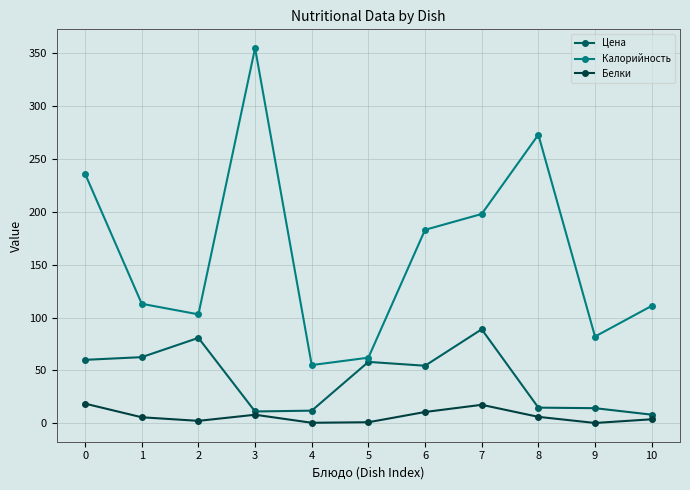

Does the chart display data point markers on the line(s)?

Yes